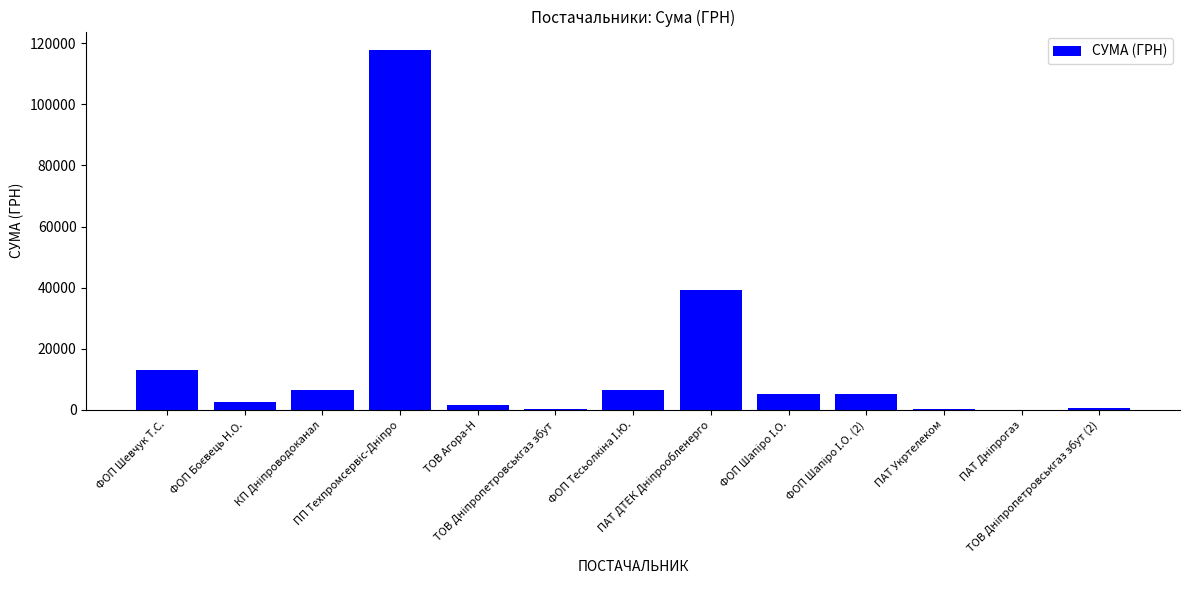

What is the sum of all values?

198925.4